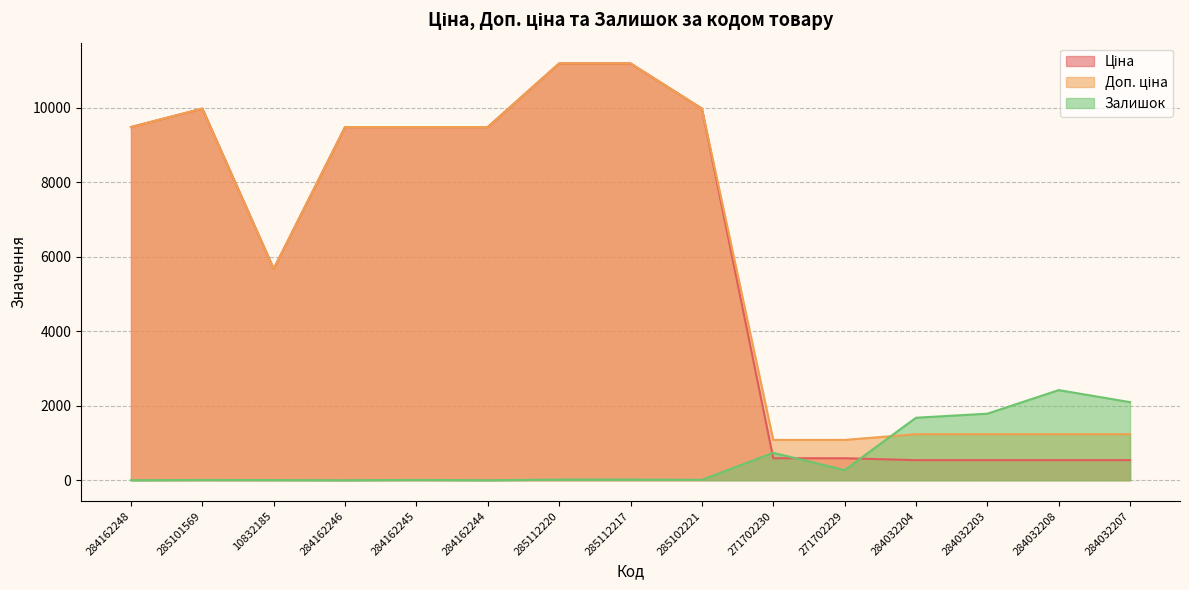

What is the value of the Доп. ціна point at the 2nd from the left?

9975.0